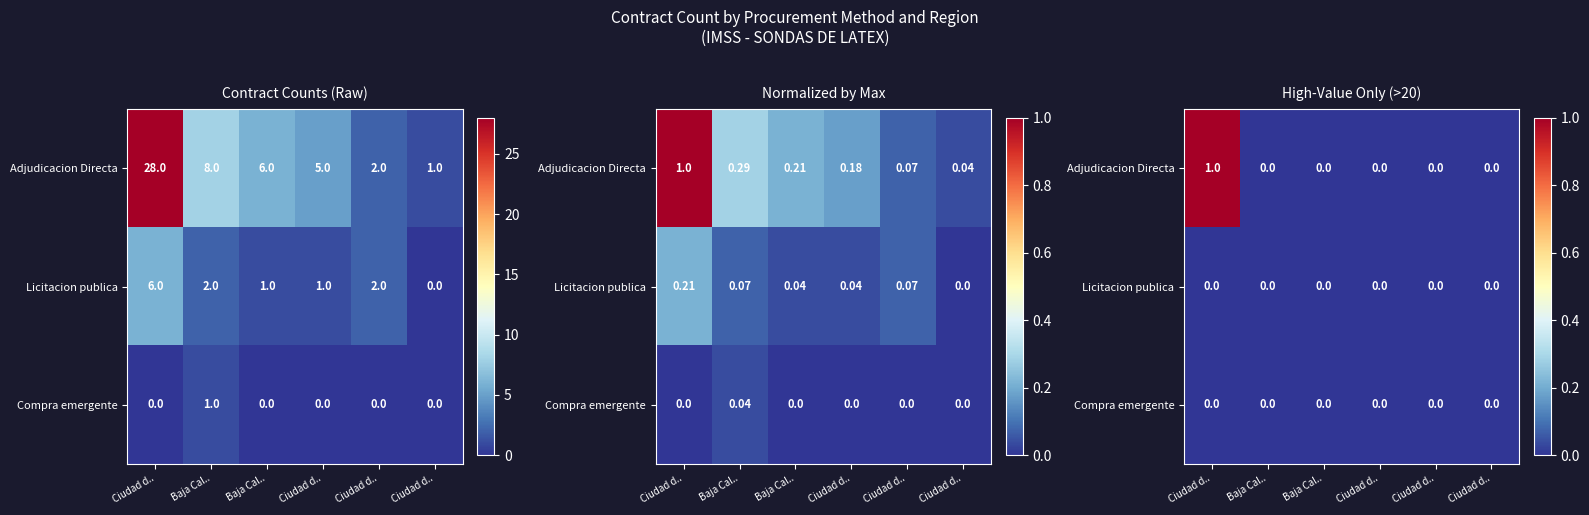

The Licitacion publica series shows 0 at Ciudad d... True or false?

True